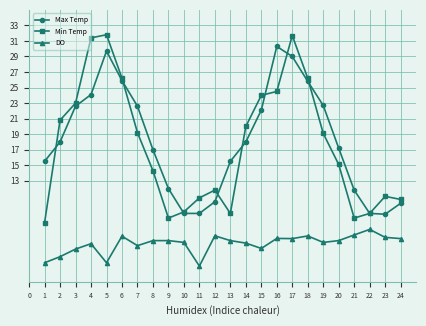

True or false: DO and Max Temp intersect in this chart.

False